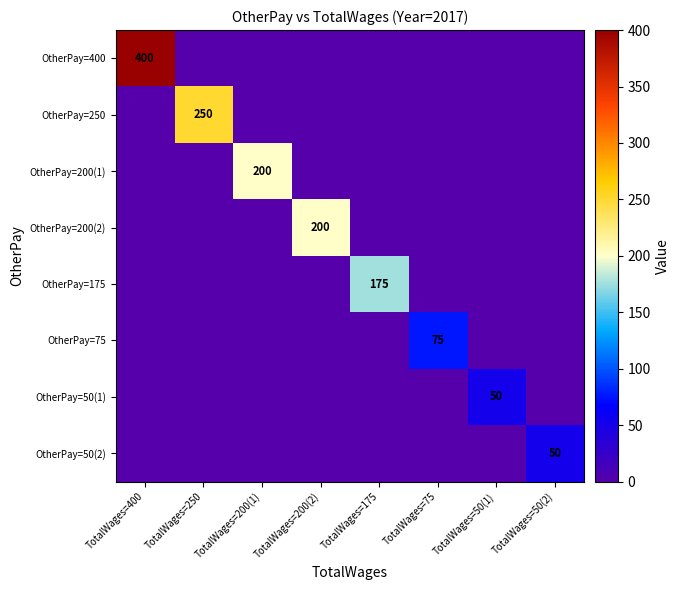

What is the average value of the OtherPay=400 series?

50